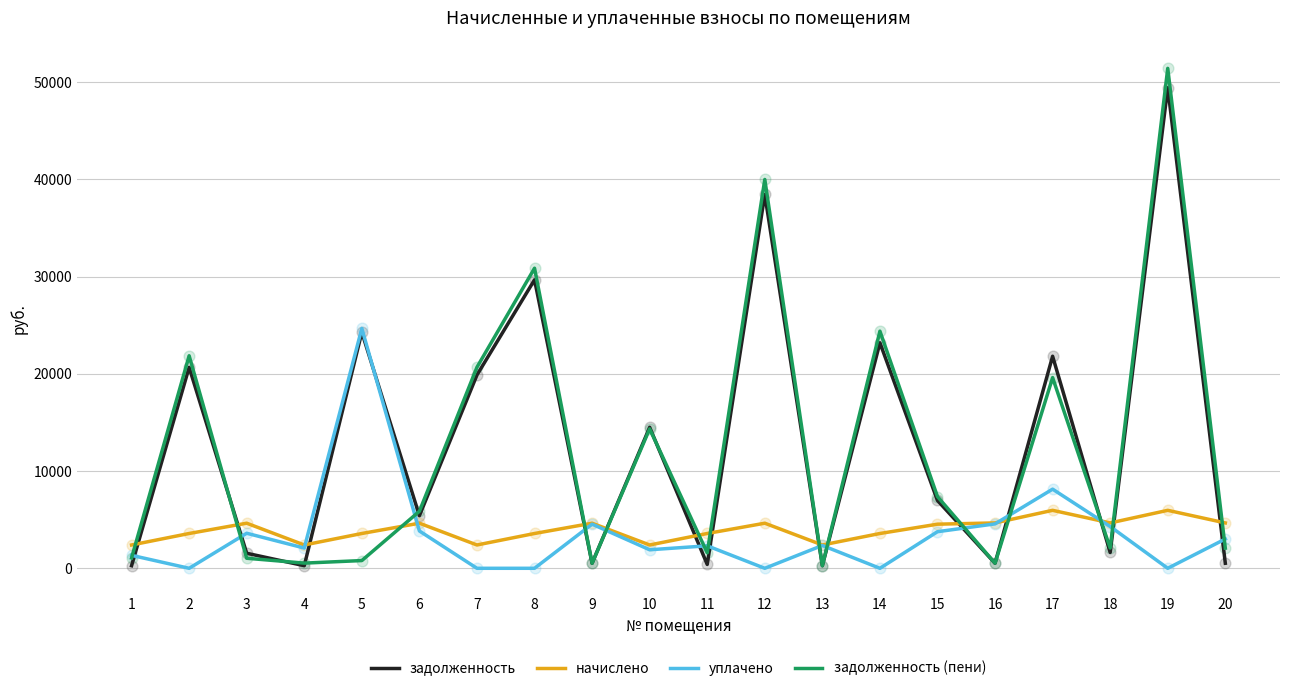

What are all the series names shown in the legend?

задолженность, начислено, уплачено, задолженность (пени)